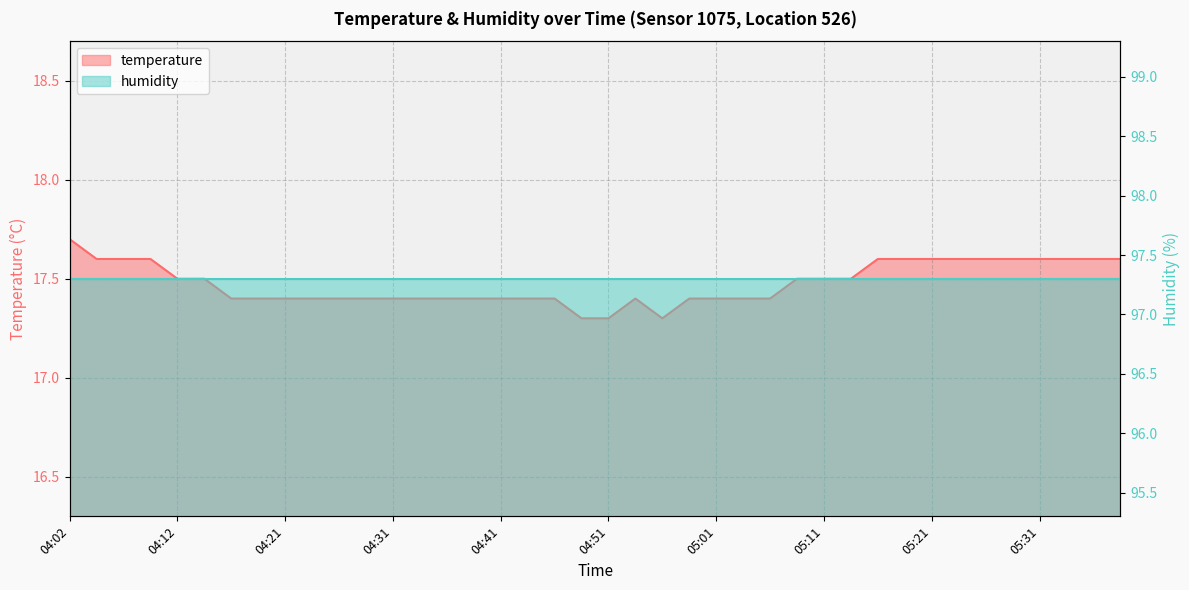

Reading left to right, transcribe all the data shown in this chart.

04:02=17.7	04:04=17.6	04:07=17.6	04:09=17.6	04:12=17.5	04:14=17.5	04:17=17.4	04:19=17.4	04:21=17.4	04:24=17.4	04:26=17.4	04:29=17.4	04:31=17.4	04:34=17.4	04:36=17.4	04:39=17.4	04:41=17.4	04:44=17.4	04:46=17.4	04:48=17.3	04:51=17.3	04:53=17.4	04:56=17.3	04:58=17.4	05:01=17.4	05:03=17.4	05:06=17.4	05:08=17.5	05:11=17.5	05:13=17.5	05:16=17.6	05:18=17.6	05:21=17.6	05:23=17.6	05:26=17.6	05:28=17.6	05:31=17.6	05:33=17.6	05:35=17.6	05:38=17.6